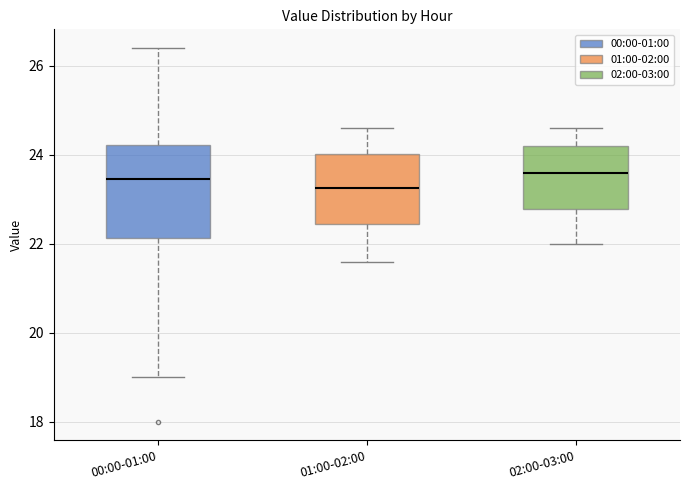

Reading left to right, transcribe this box plot: for each box, give where its median line is, the range the box spans, and where its two whiskers end, as read against the y-axis. The values are not printed on the chart, so give them approximately, as read against the axis.

00:00-01:00: median 23.4, box 22.2 to 24.2, whiskers 19.0 to 26.4
01:00-02:00: median 23.2, box 22.4 to 24.0, whiskers 21.6 to 24.6
02:00-03:00: median 23.6, box 22.8 to 24.2, whiskers 22.0 to 24.6